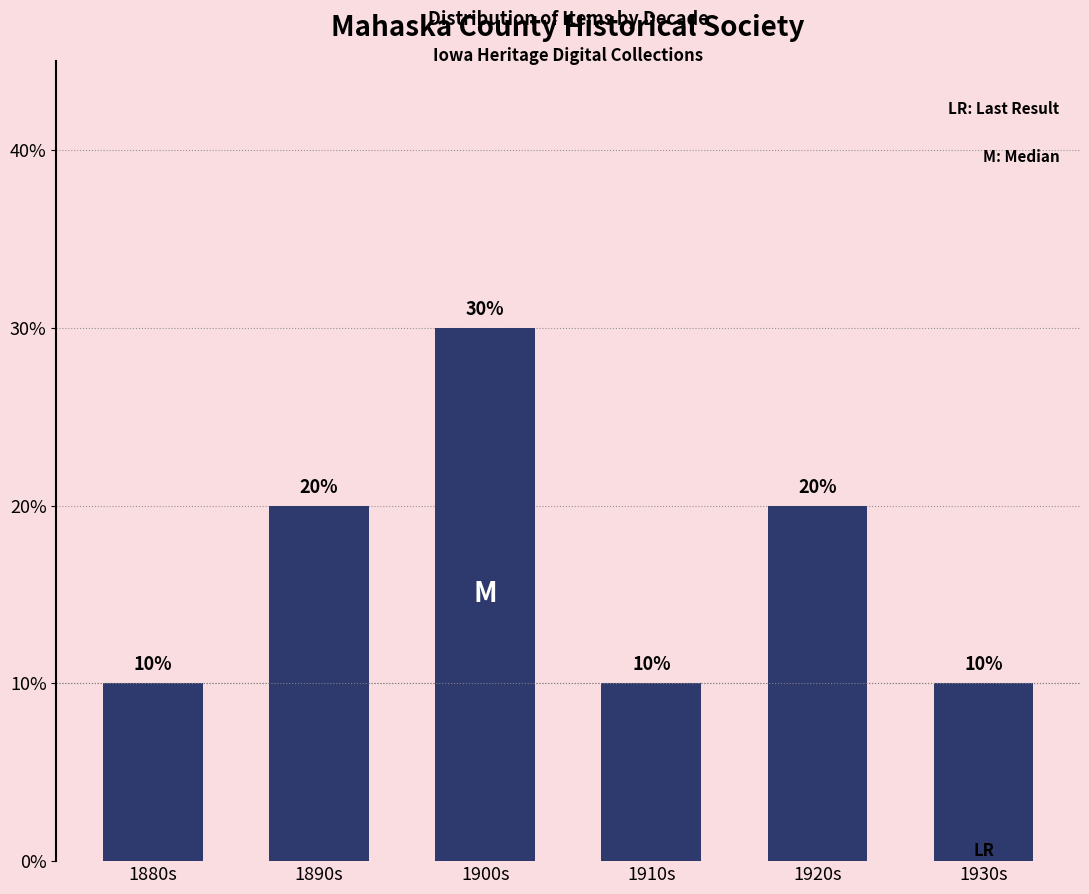

Which has a higher value, 1880s or 1920s?

1920s